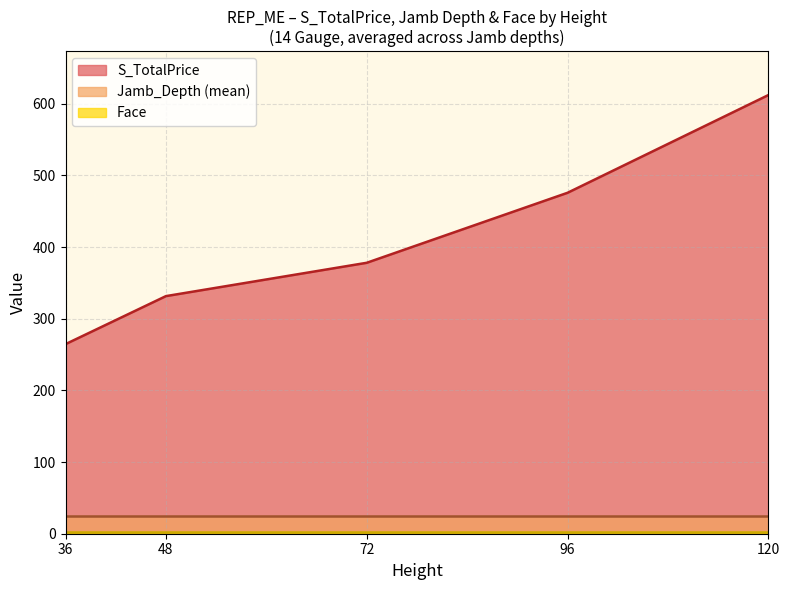

Which series has the largest range (max minus min)?

S_TotalPrice